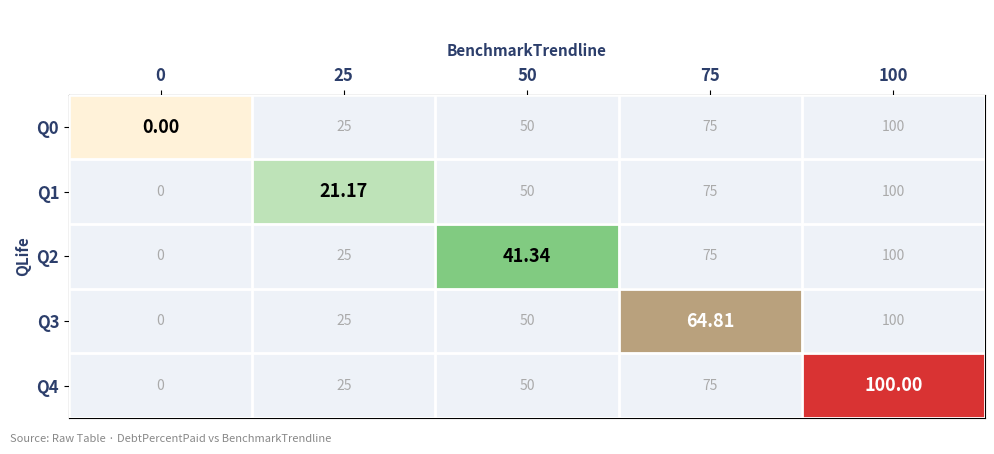

Is the value of Q0 at 50 greater than the value of Q1 at 25?

Yes